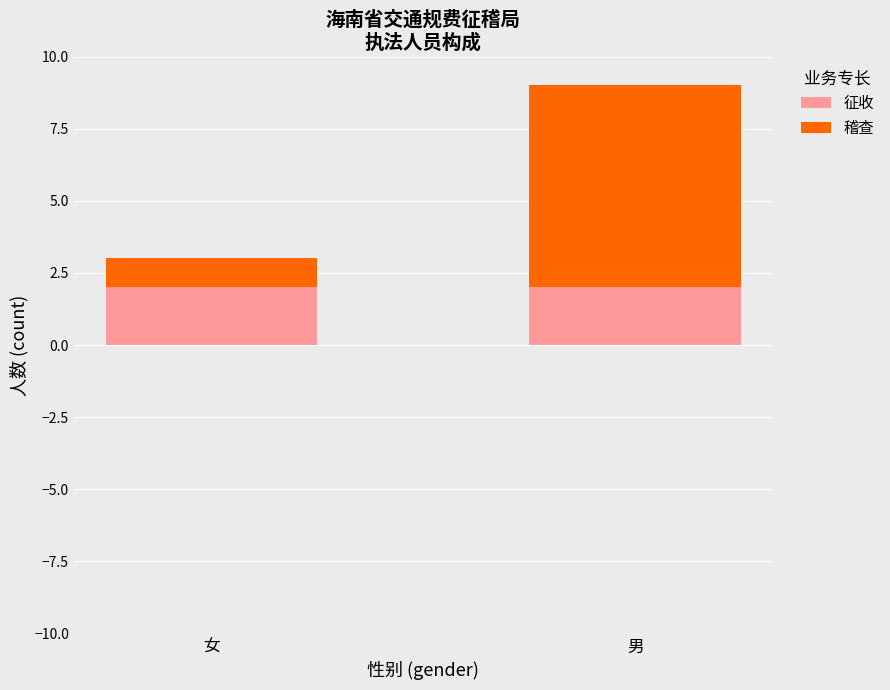

What are all the series names shown in the legend?

征收, 稽查